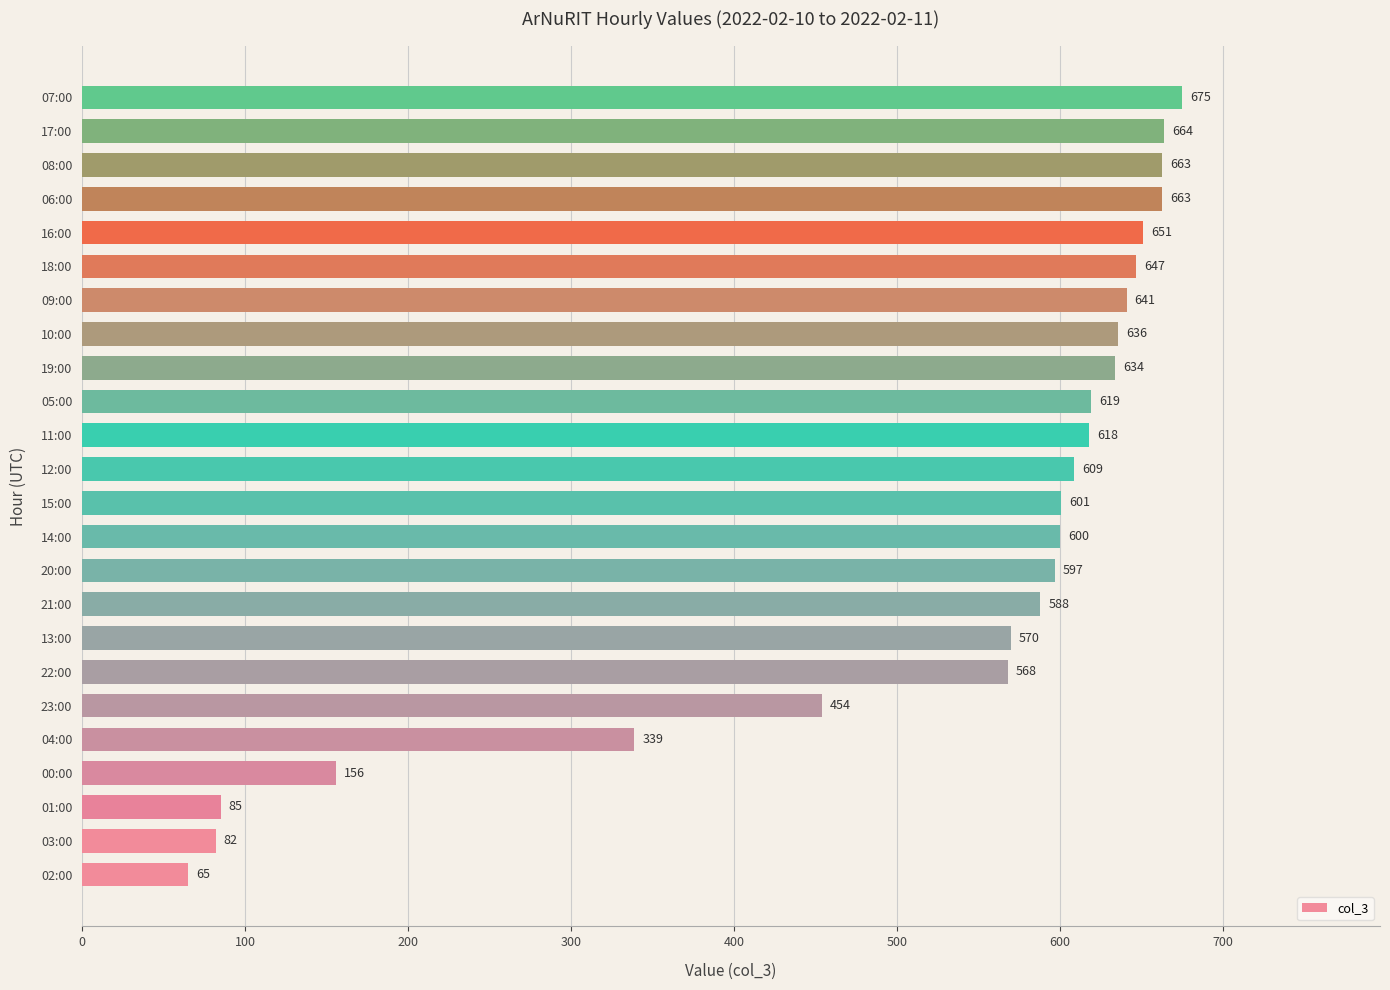

At which category does the chart reach its minimum across all series?

02:00